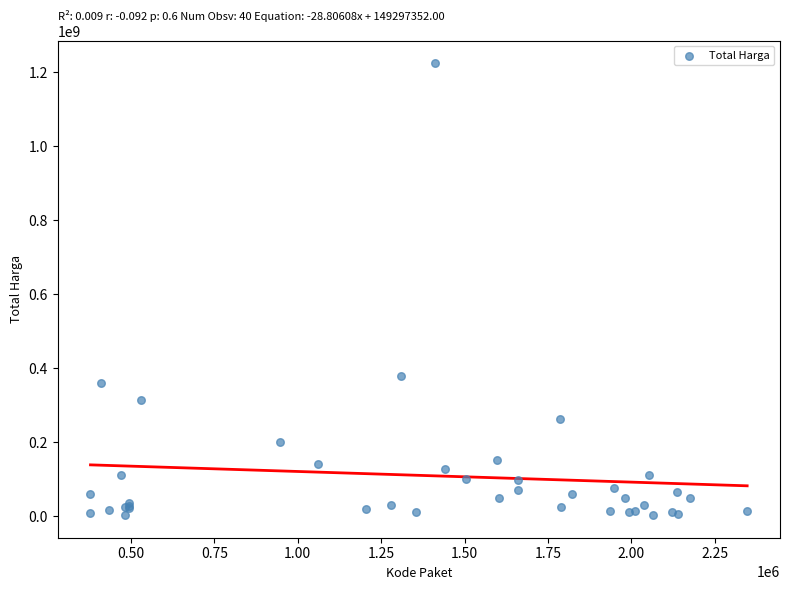

What Y value in the scatter plot is closest to 613538875?

379075000